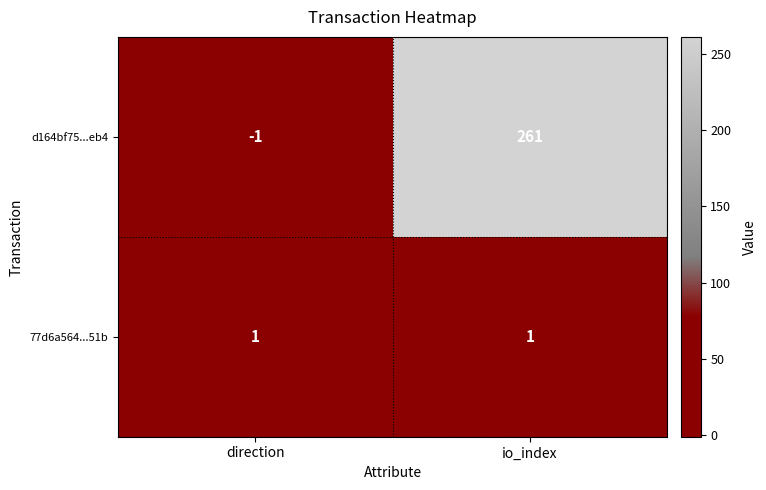

Reading left to right, transcribe all the data shown in this chart.

d164bf75...eb4: -1	261
77d6a564...51b: 1	1